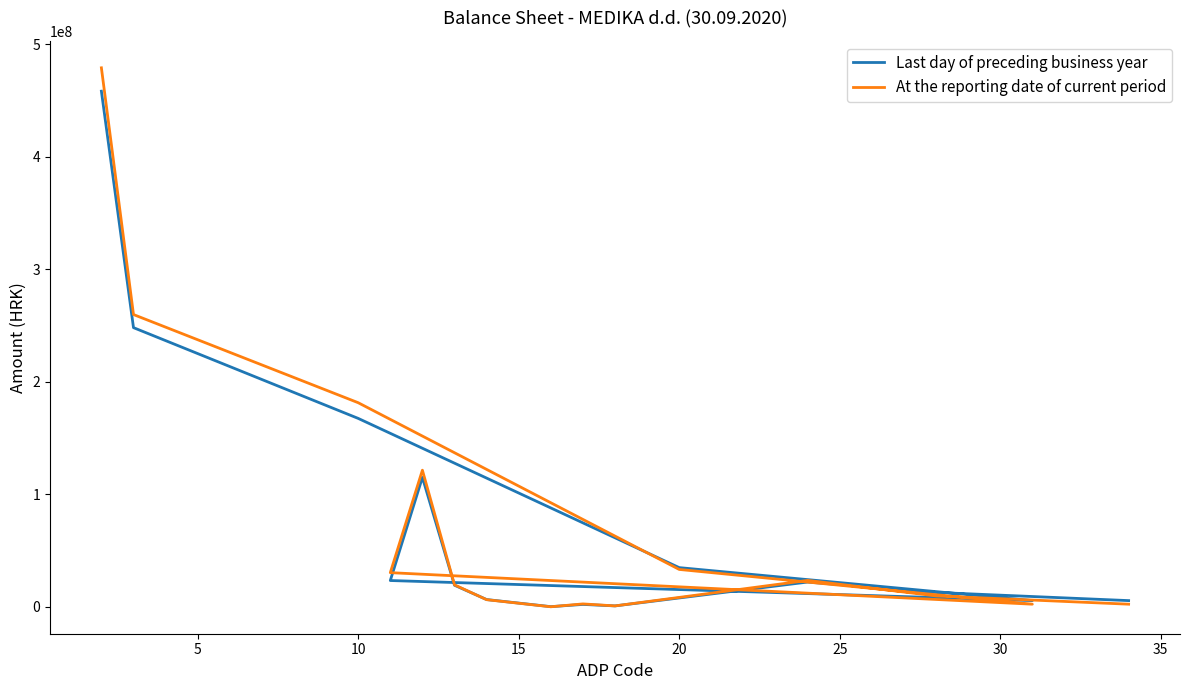

What is the smallest value displayed?

90955